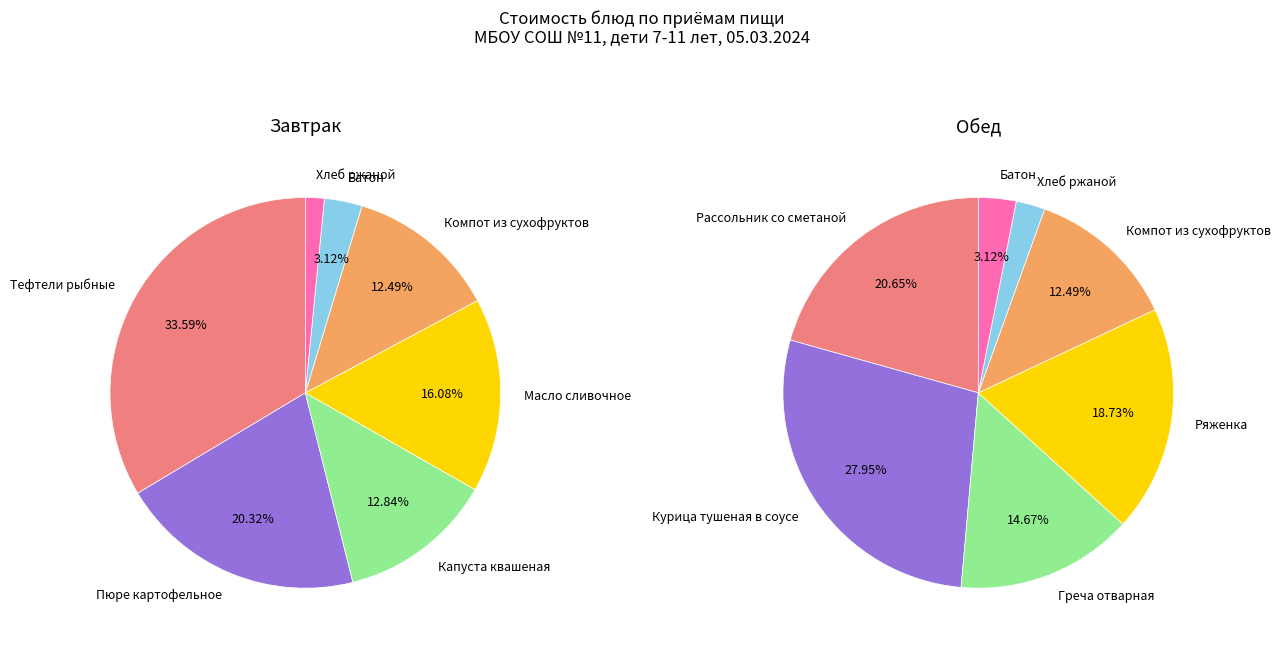

What is the spread (max minus min) of values at 6?

1.5